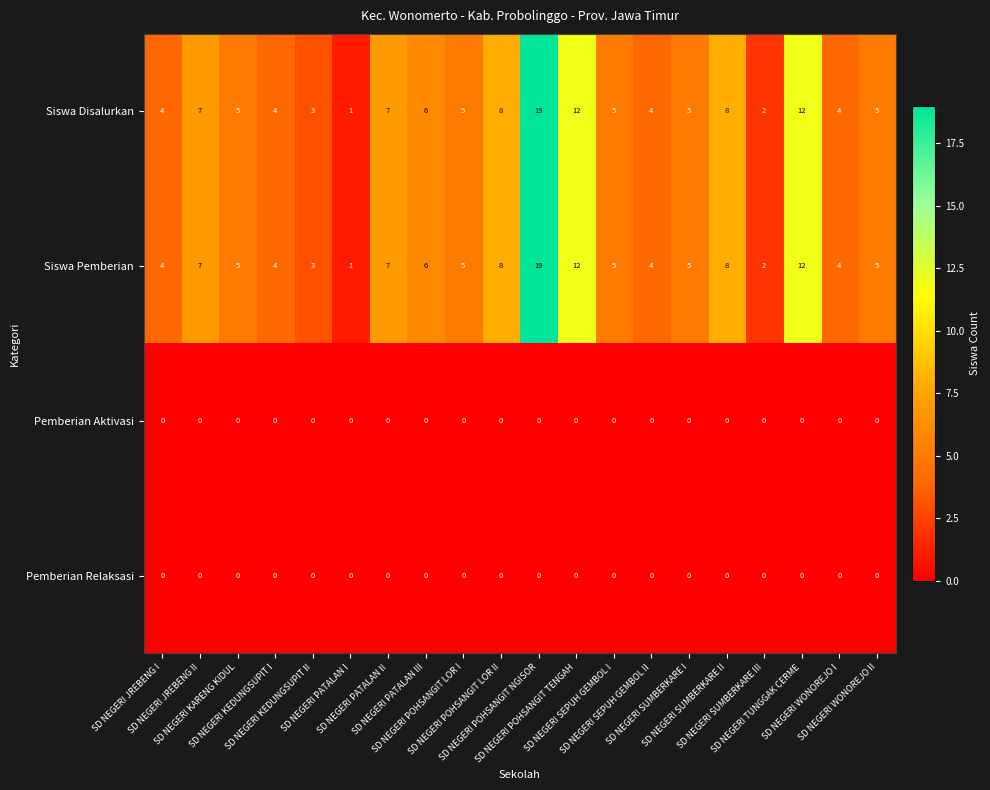

What is the sum of all Siswa Pemberian values?

126